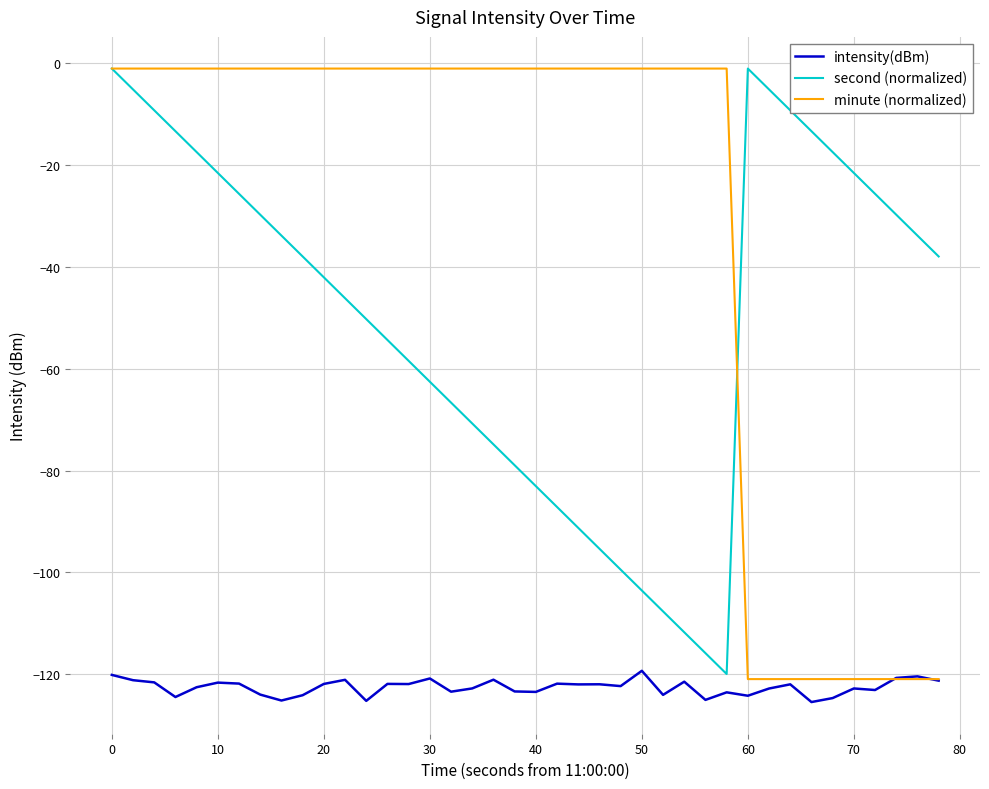

True or false: second (normalized) and intensity(dBm) intersect in this chart.

False